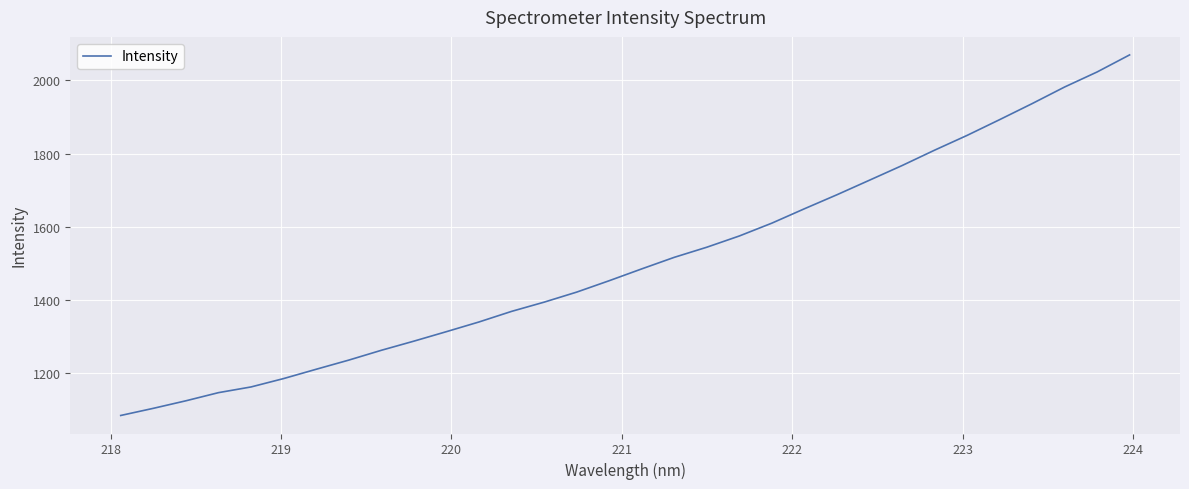

What is the greatest value displayed?

2069.9